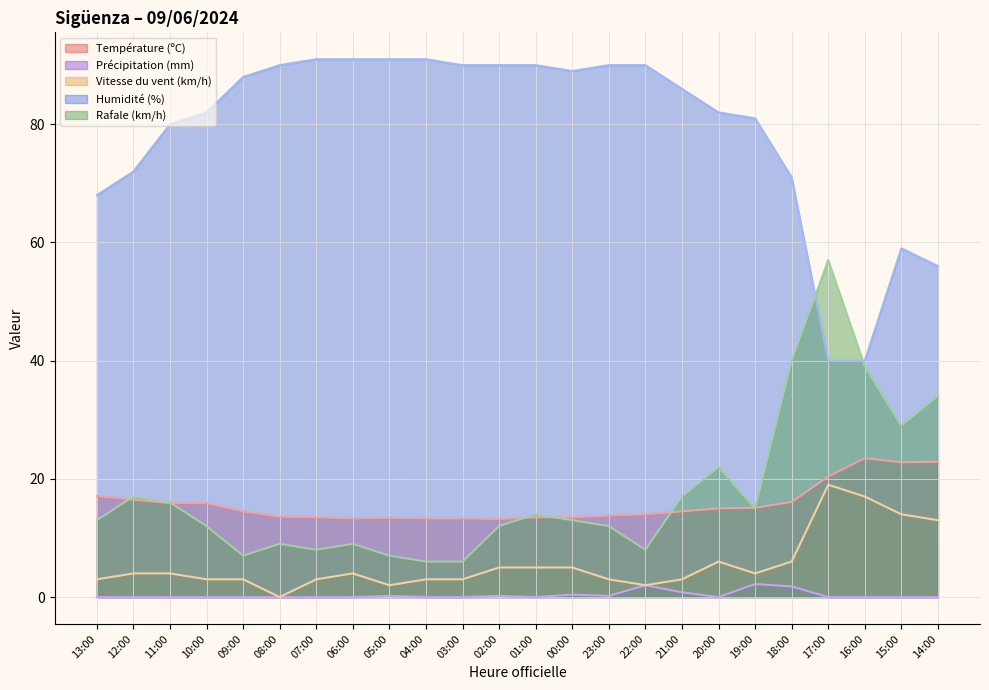

Rank the series at 12:00 from lowest to highest value.

Précipitation (mm), Vitesse du vent (km/h), Température (ºC), Rafale (km/h), Humidité (%)